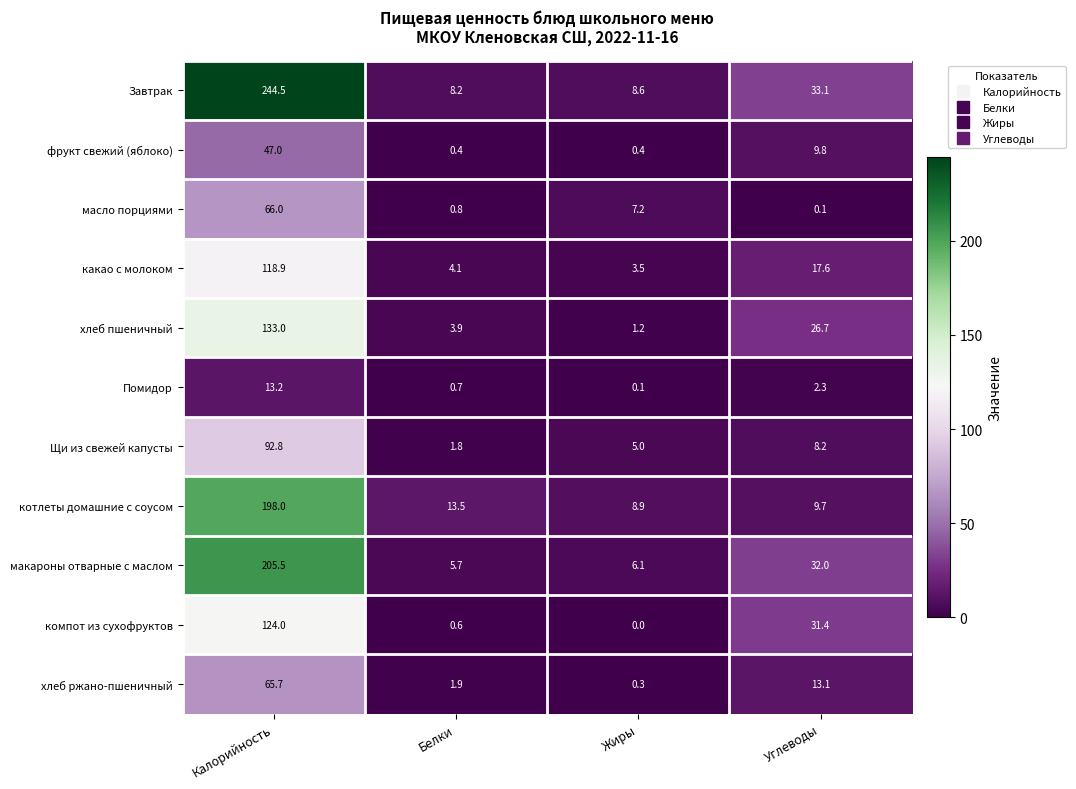

What is the difference between the maximum and minimum values in the котлеты домашние с соусом series?

189.1